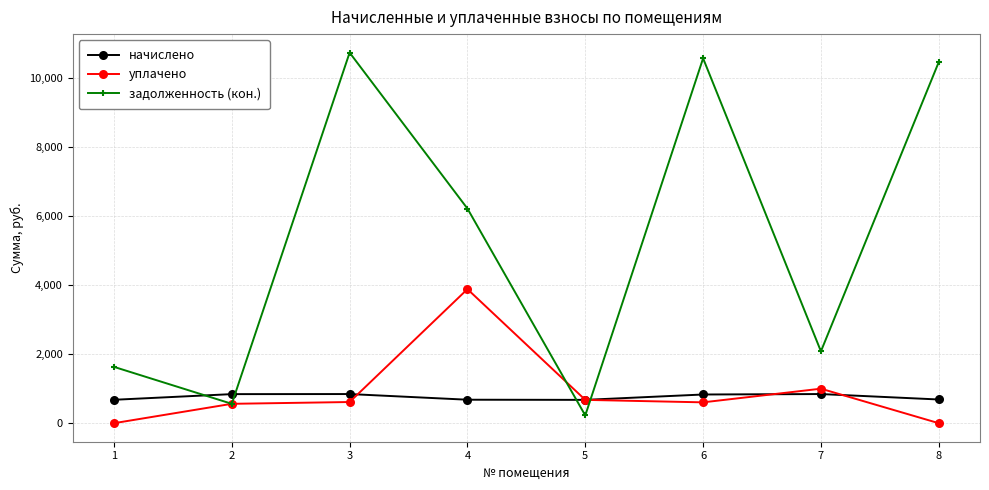

Read the начислено value at 2.

842.4